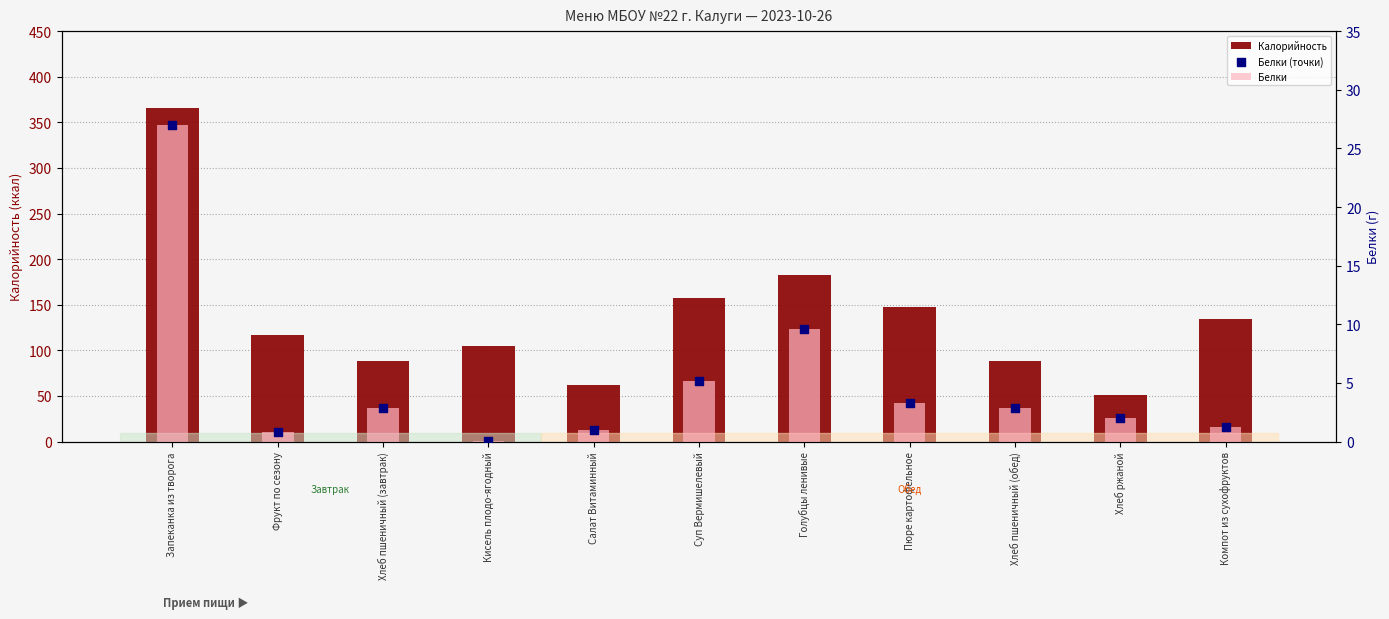

What are all the series names shown in the legend?

Калорийность, Белки, Белки (точки)